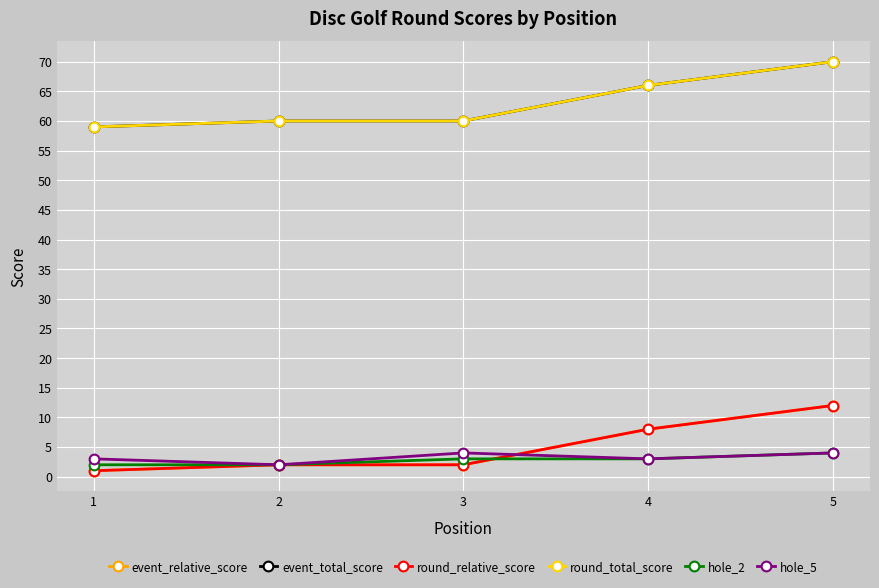

Between 4 and 5, which is larger?

5